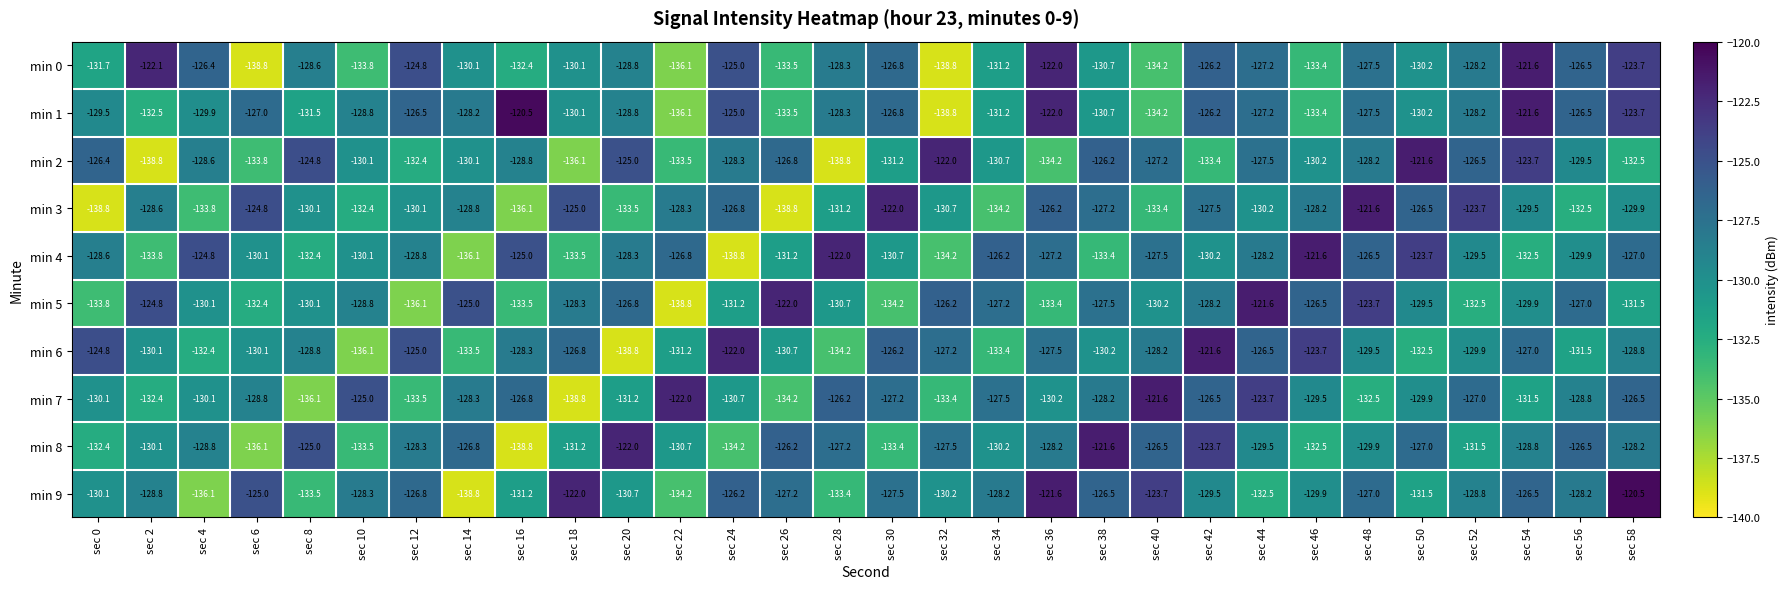

True or false: min 8 has a value of -130.2 at sec 34.

True